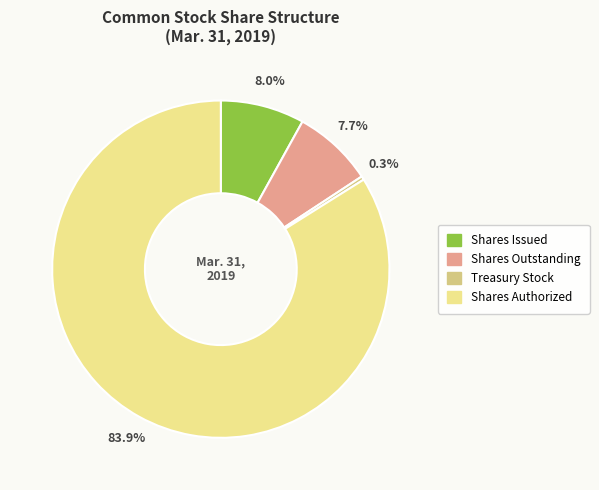

True or false: Shares Outstanding accounts for 8% of the total.

True